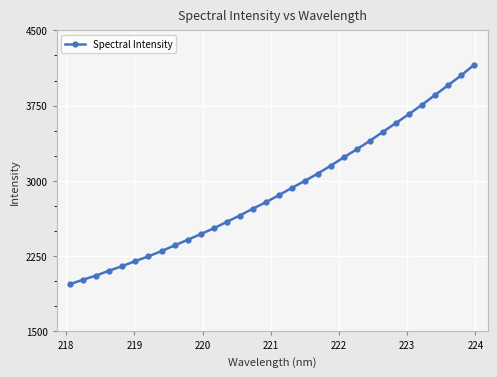

What is the difference between the maximum and minimum values?

2184.4